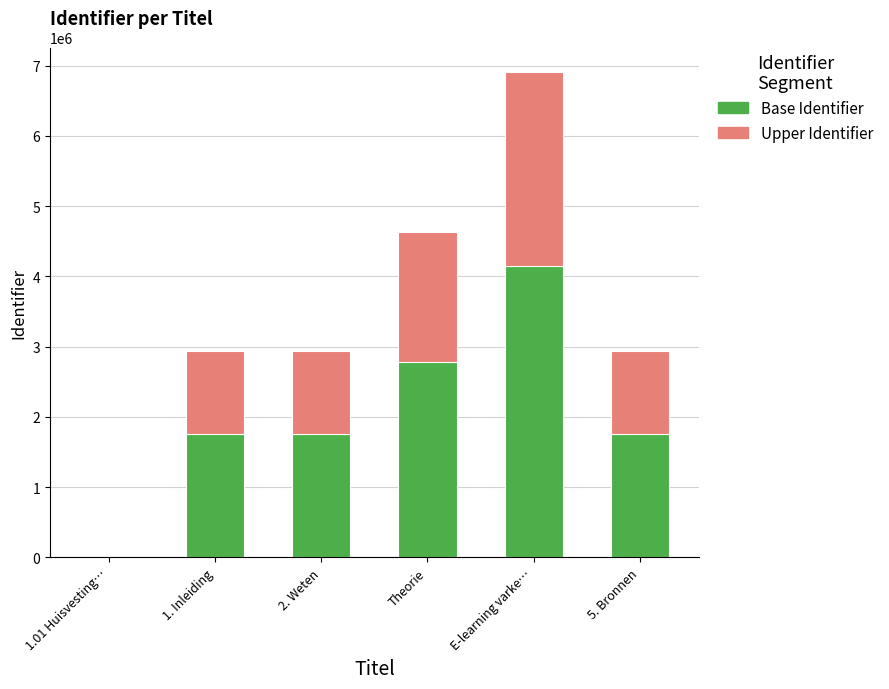

What is the sum of all Base Identifier values?

12218744